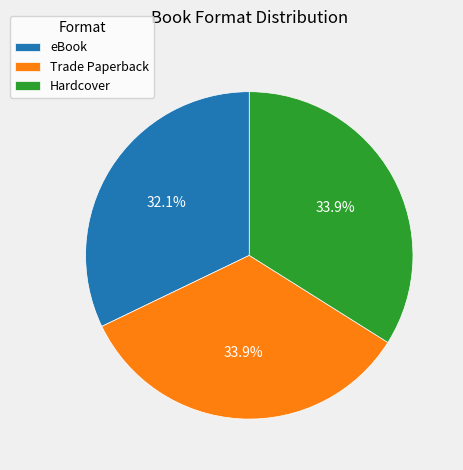

Is it true that Hardcover is 34% of the pie?

True